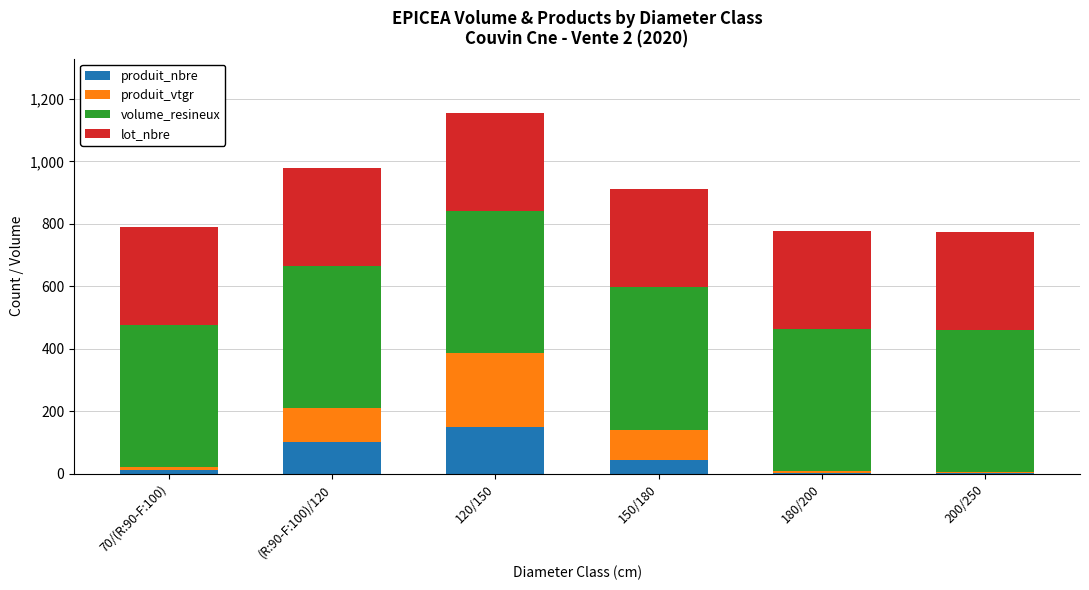

What is the maximum value for produit_nbre?

150.0